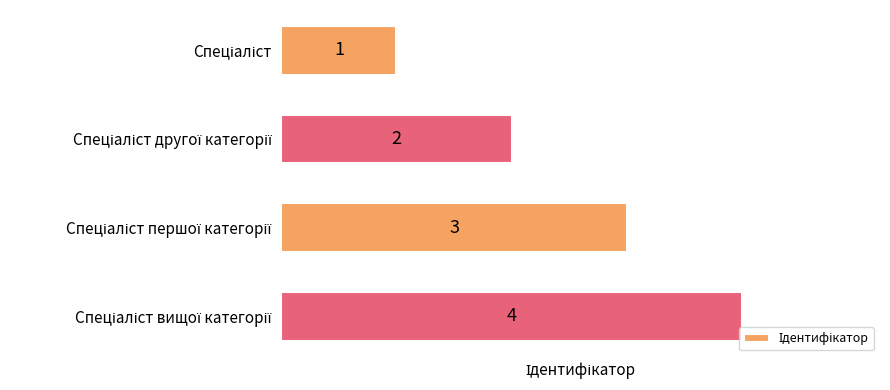

How many bars are there in total?

4